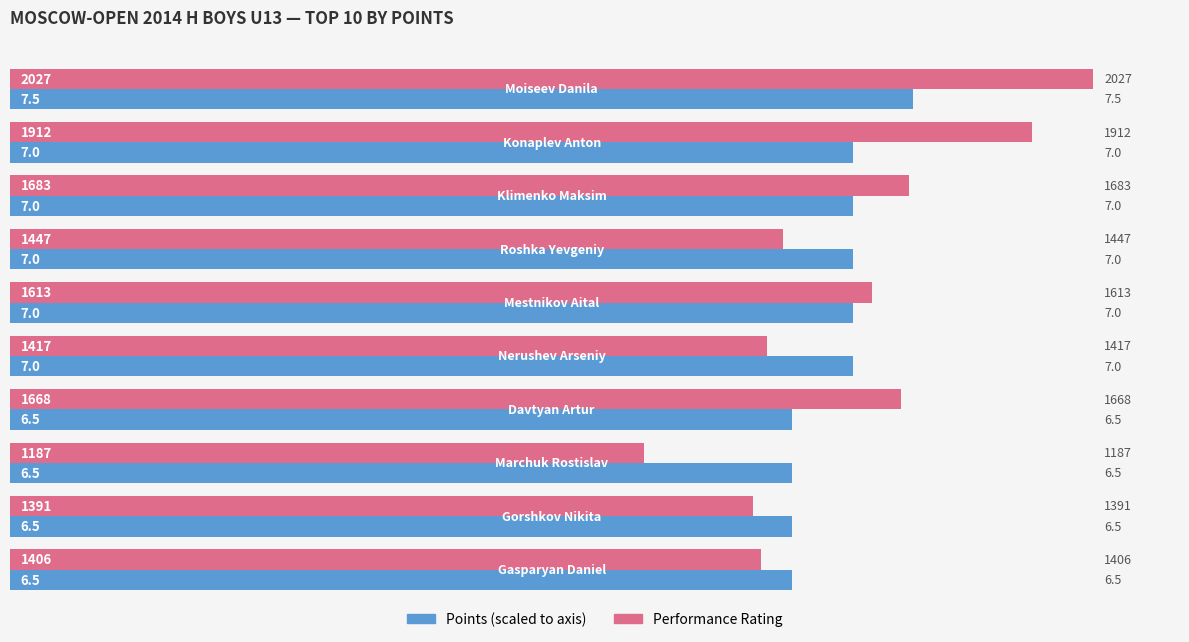

What is the minimum value shown in the chart?

1187.0